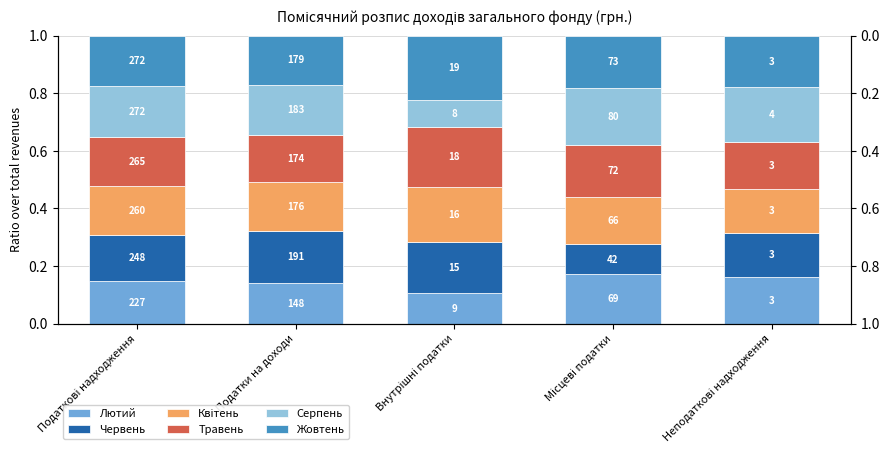

What is the label of the 2nd bar from the left?

Податки на доходи